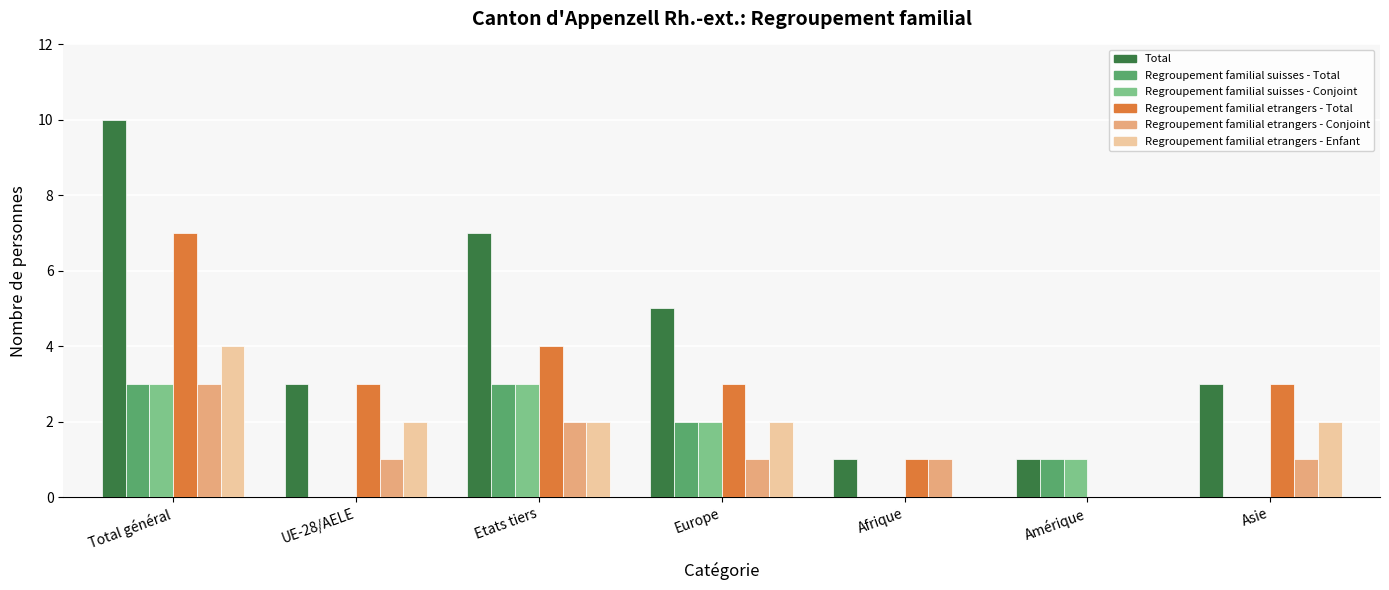

Which series changed the most between Total général and Europe?

Total